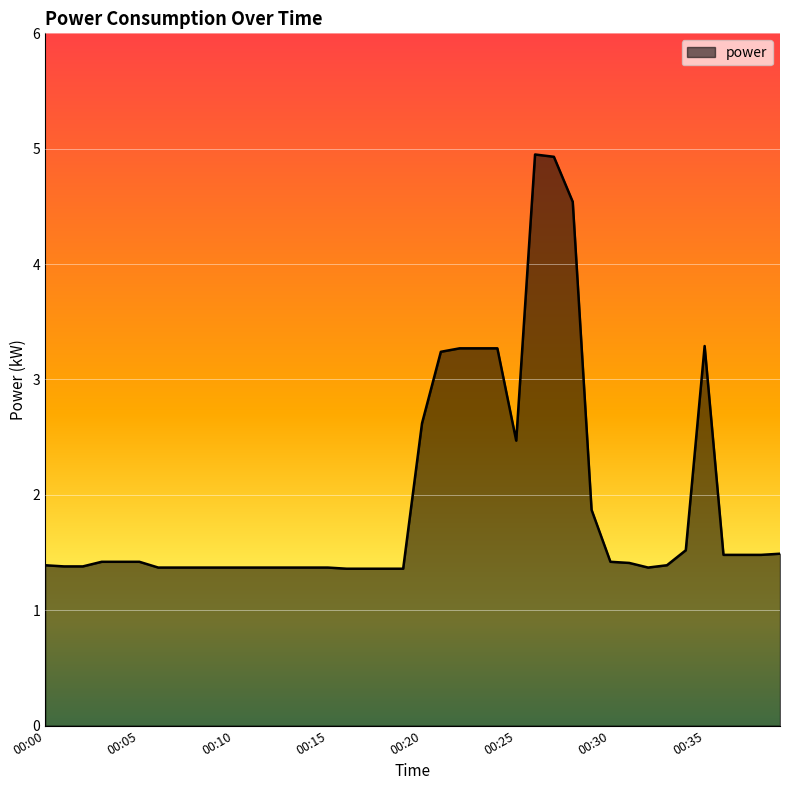

What is the smallest value displayed?

1.4